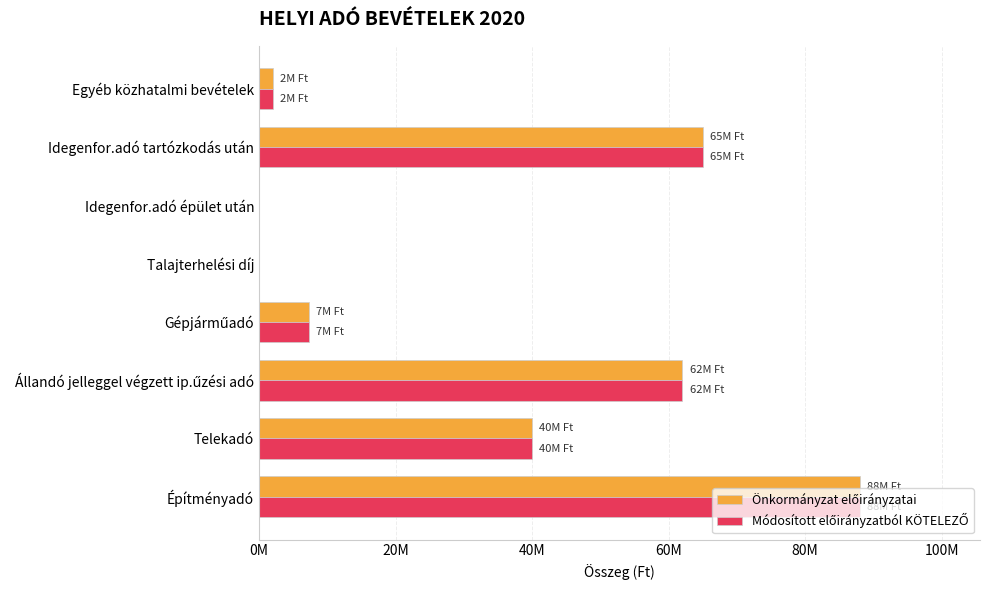

Which series has the widest spread of values?

Önkormányzat előirányzatai